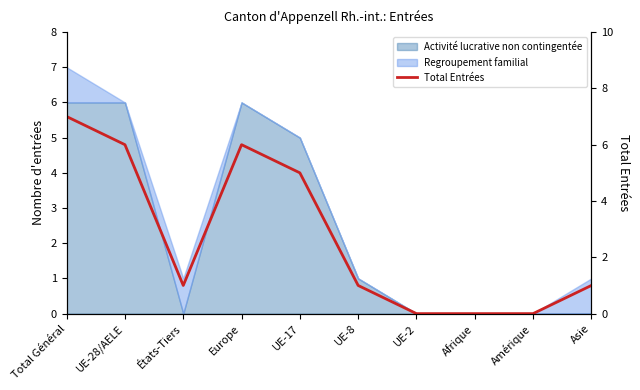

Rank the categories by value from highest to lowest.

Total Général, UE-28/AELE, Europe, UE-17, États-Tiers, UE-8, Asie, UE-2, Afrique, Amérique